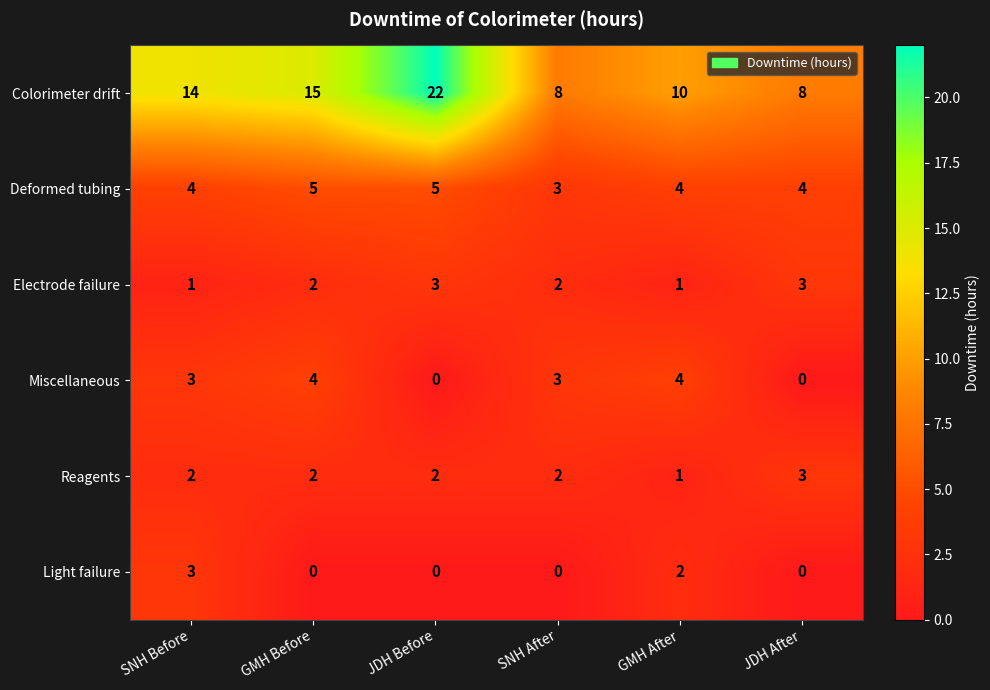

What is the total value across all series at JDH After?

18